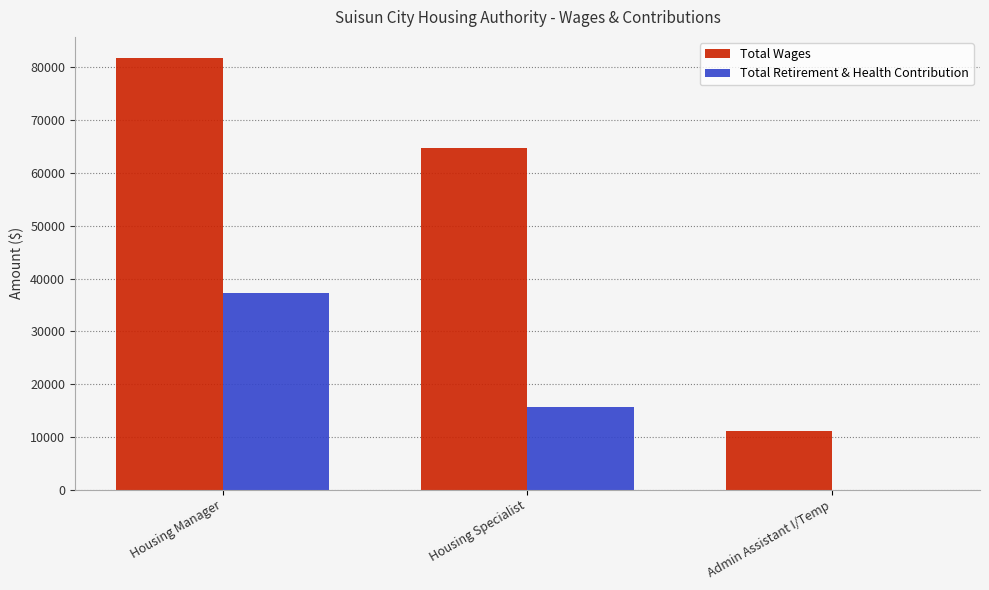

What is the maximum value for Total Wages?

81670